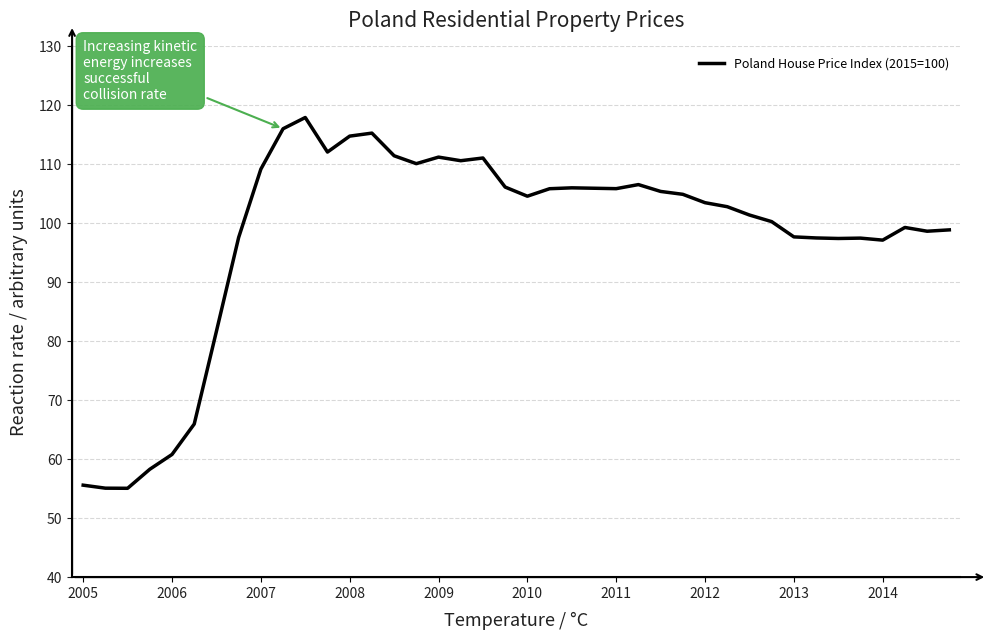

What is the difference between the maximum and minimum values?

62.9